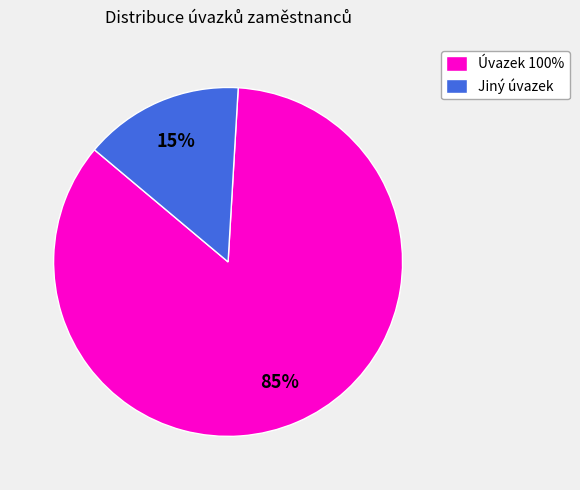

Which category has the smallest portion of the pie?

Jiný úvazek